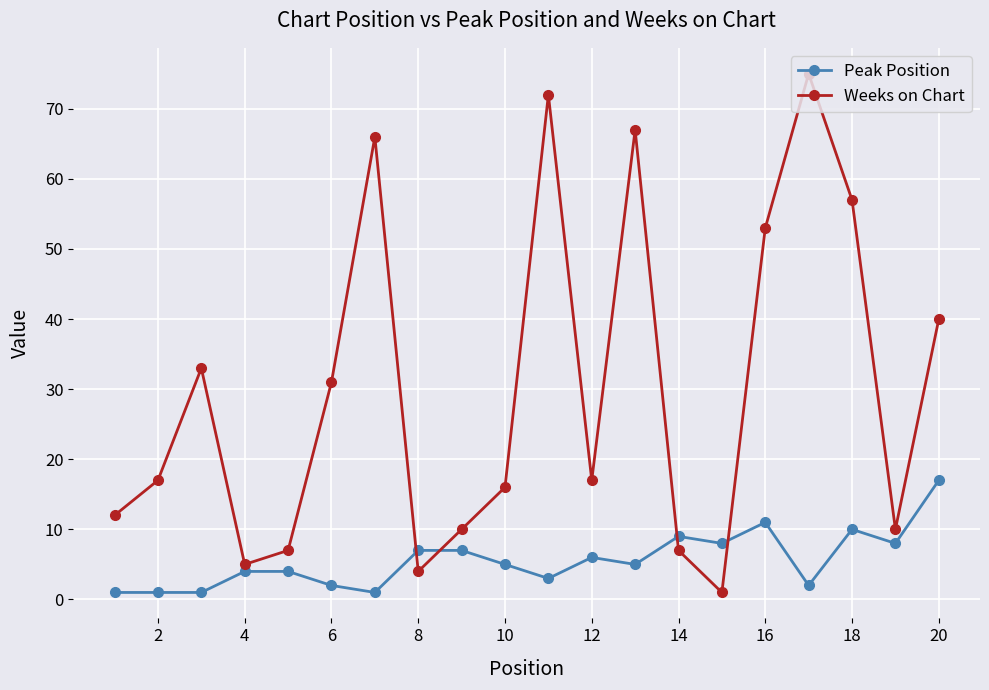

Which series has the widest spread of values?

Weeks on Chart